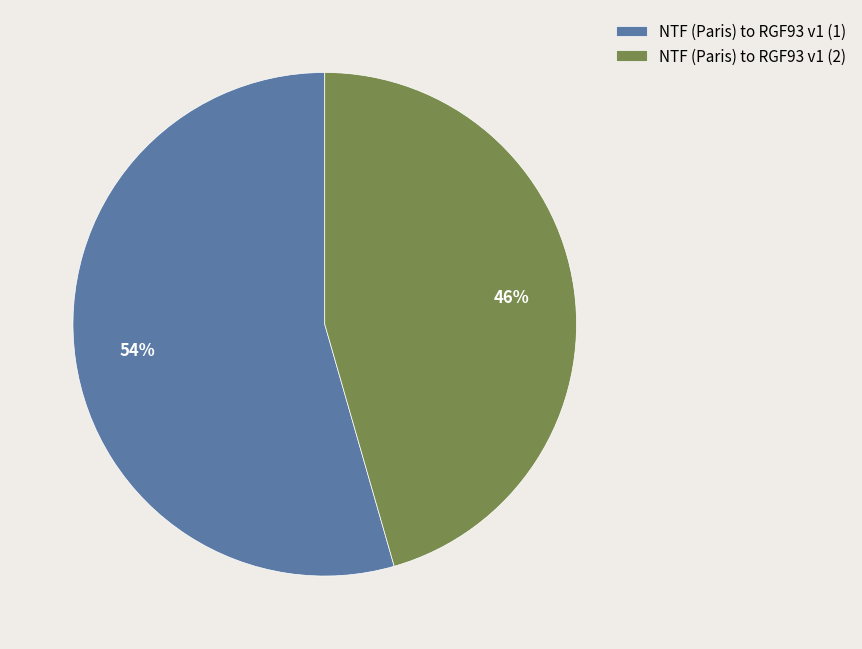

Combined, do NTF (Paris) to RGF93 v1 (2) and NTF (Paris) to RGF93 v1 (1) account for over 50%?

Yes